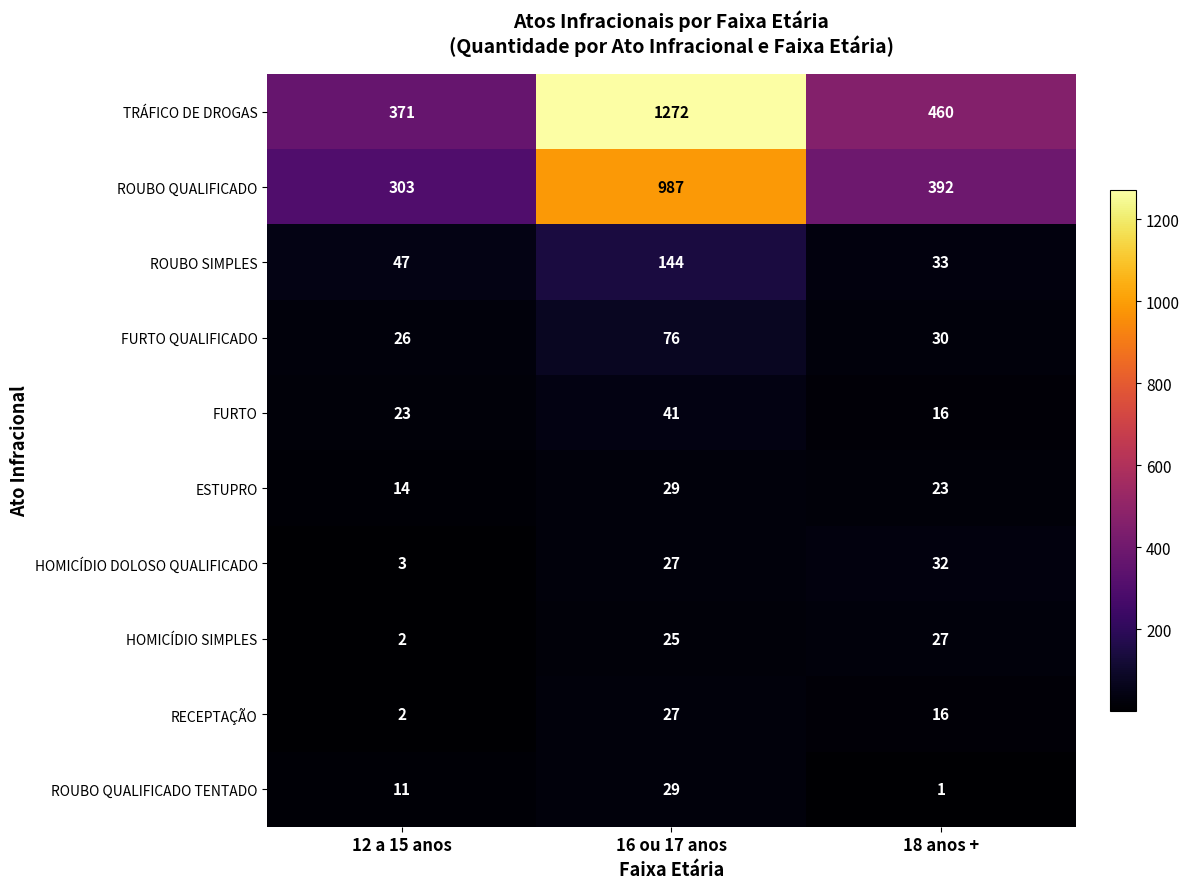

List the labels in order of ROUBO SIMPLES value, largest first.

16 ou 17 anos, 12 a 15 anos, 18 anos +